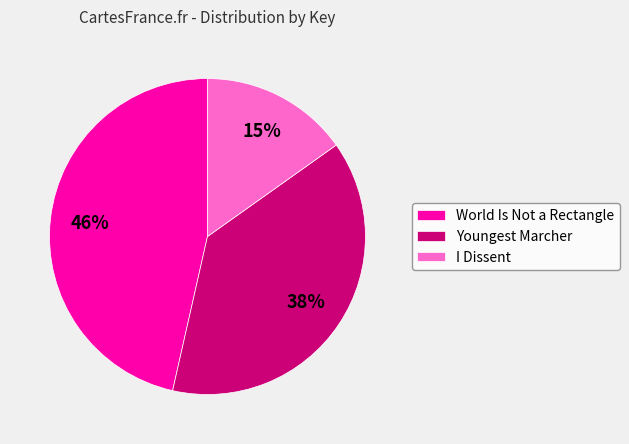

Combined, do I Dissent and Youngest Marcher account for over 50%?

Yes